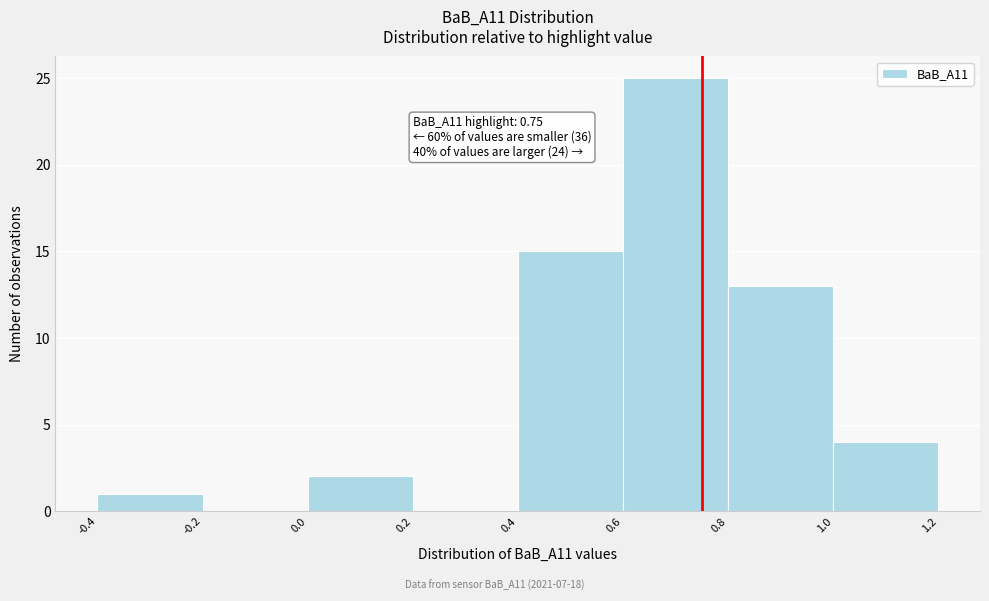

Over which range of the x-axis is the bar tallest?

0.6 to 0.8